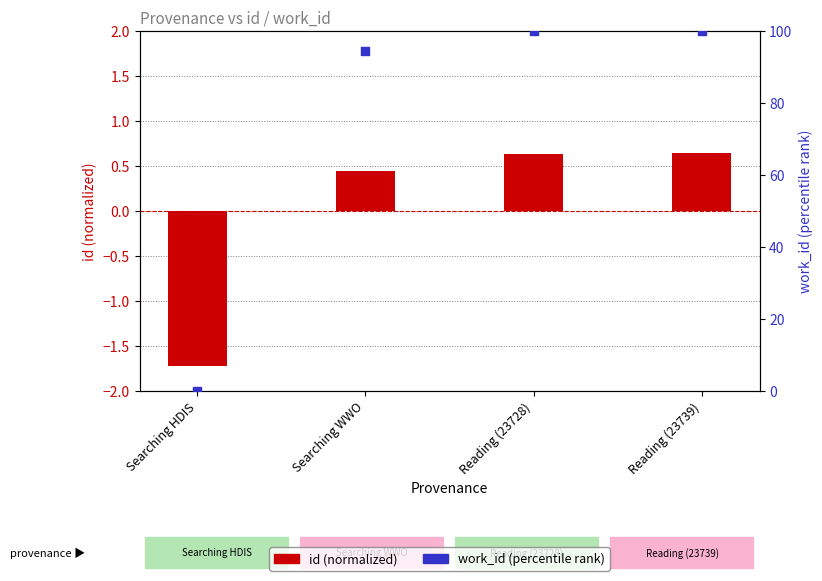

Which series has the largest Y range (max minus min)?

work_id (pct rank)